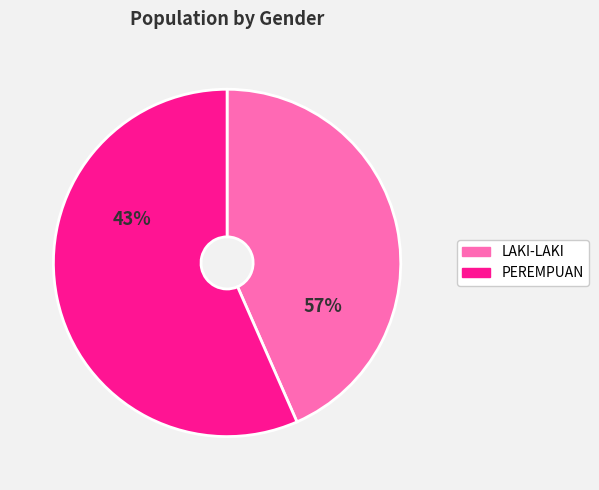

At 41 S.D. 45, list the series in order from smallest to largest.

PEREMPUAN, LAKI-LAKI